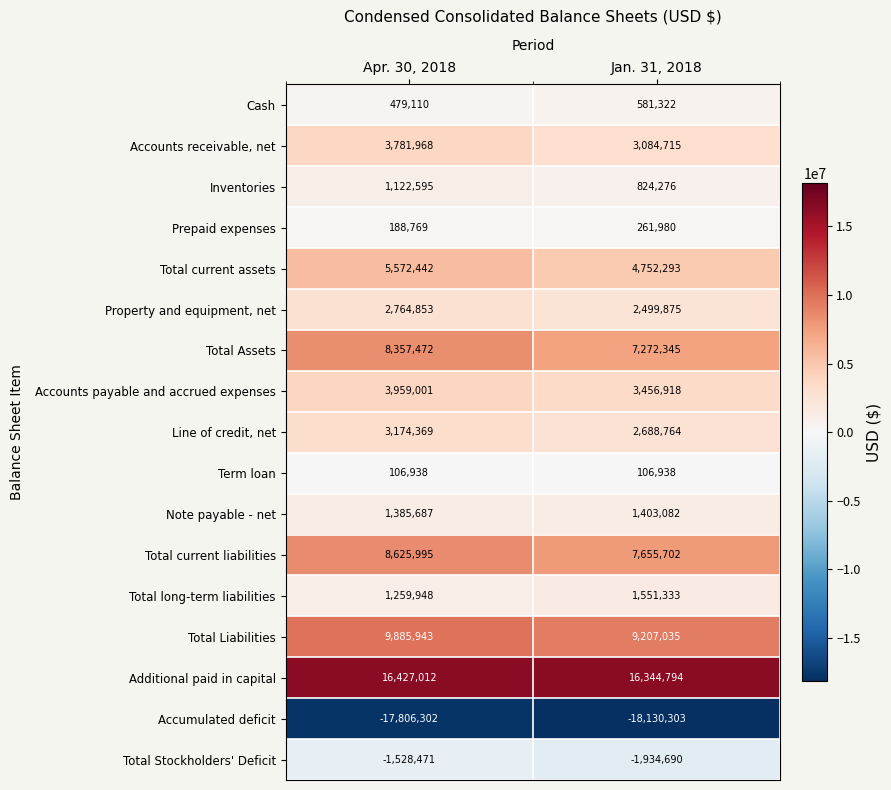

At which label is Total current liabilities closest to 8140848?

Jan. 31, 2018